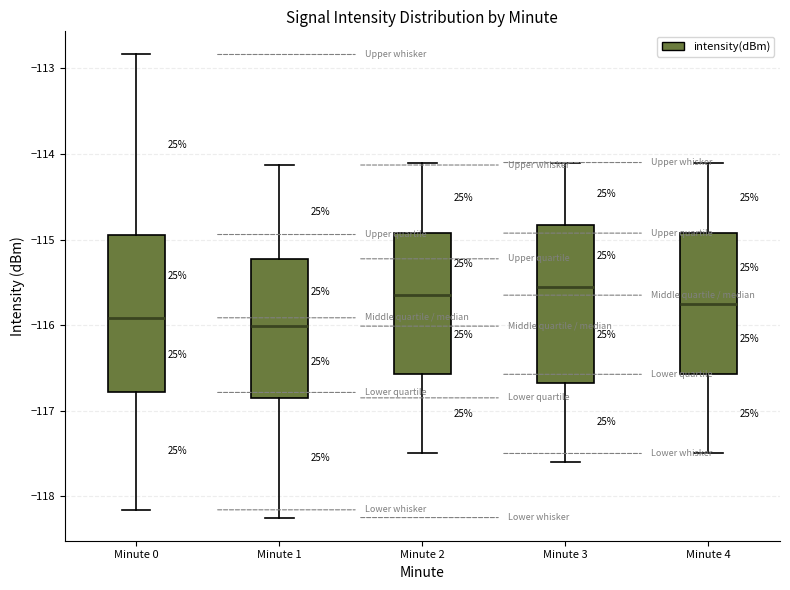

Reading left to right, transcribe this box plot: for each box, give where its median line is, the range the box spans, and where its two whiskers end, as read against the y-axis. The values are not printed on the chart, so give them approximately, as read against the axis.

Minute 0: median -115.9, box -116.8 to -114.9, whiskers -118.2 to -112.8
Minute 1: median -116.0, box -116.8 to -115.2, whiskers -118.2 to -114.1
Minute 2: median -115.6, box -116.6 to -114.9, whiskers -117.5 to -114.1
Minute 3: median -115.5, box -116.7 to -114.8, whiskers -117.6 to -114.1
Minute 4: median -115.7, box -116.6 to -114.9, whiskers -117.5 to -114.1